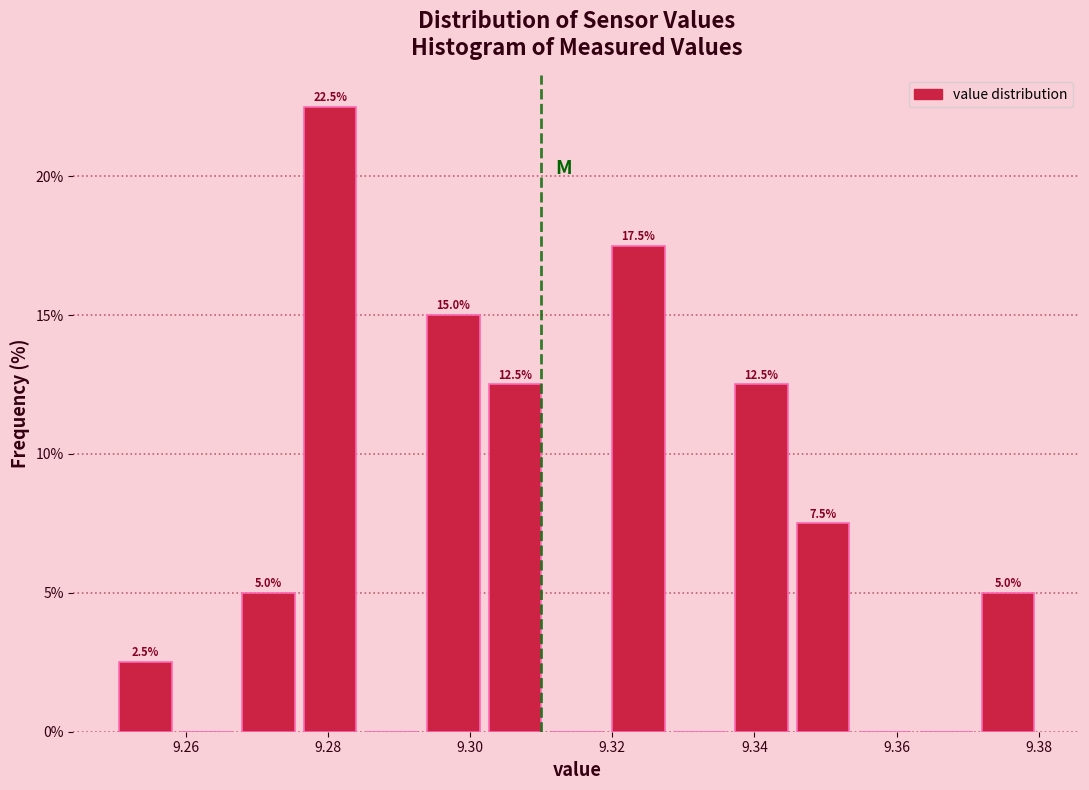

Over which range of the x-axis is the bar tallest?

9.276 to 9.284